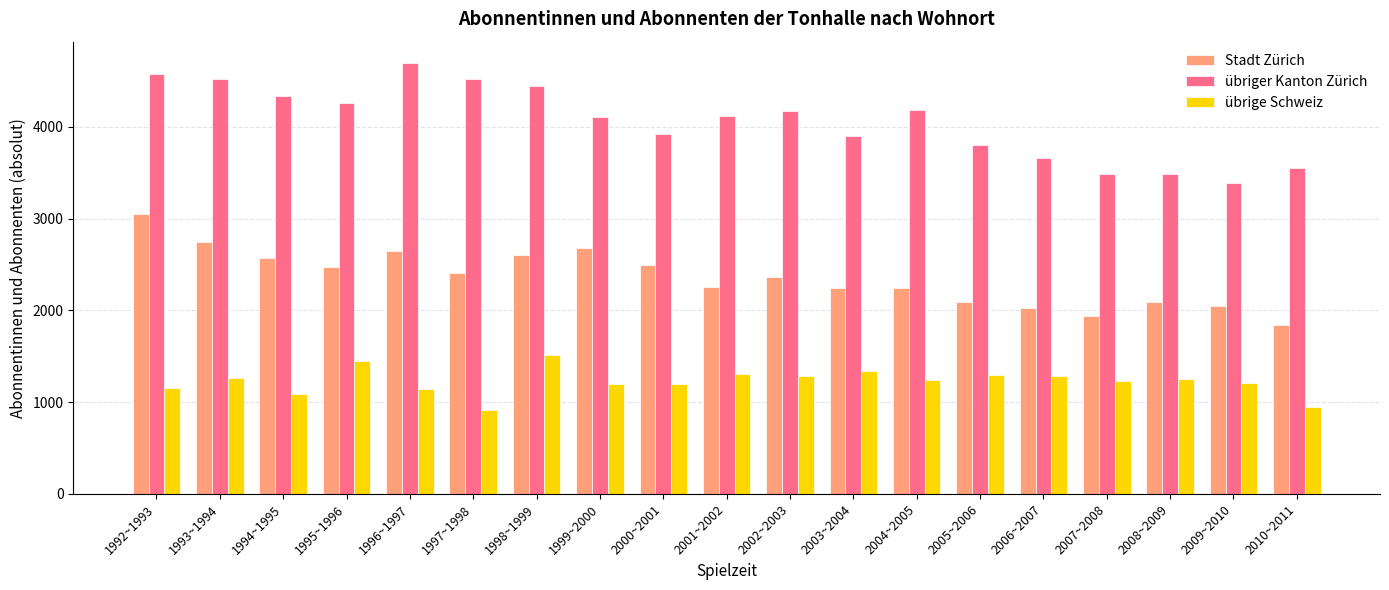

What are all the series names shown in the legend?

Stadt Zürich, übriger Kanton Zürich, übrige Schweiz